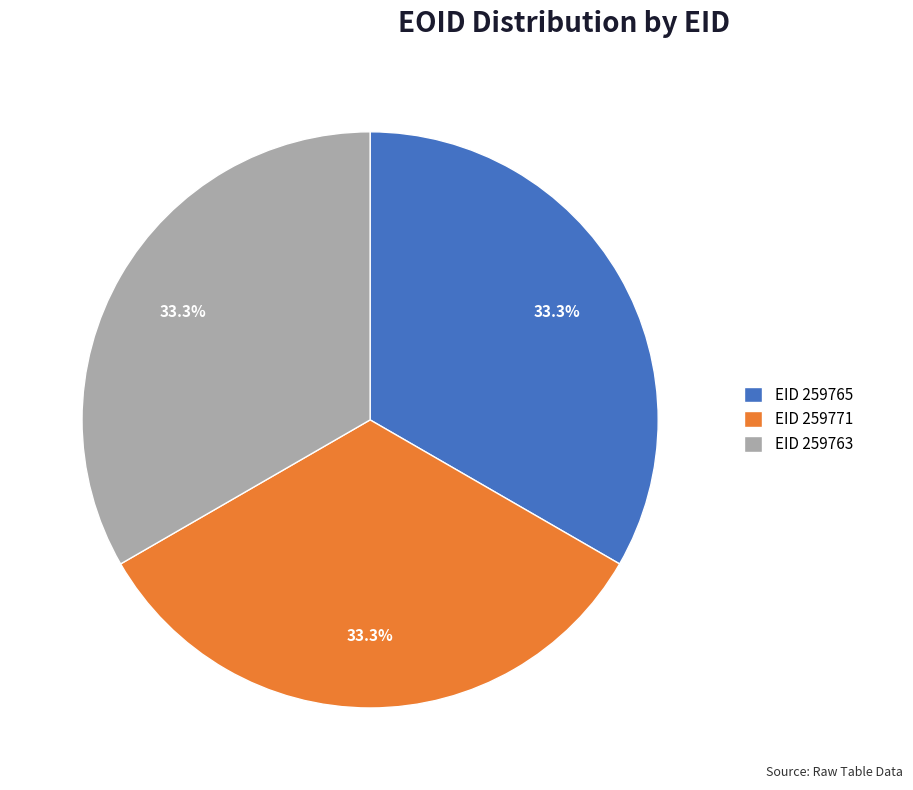

Count the number of slices in the pie.

3